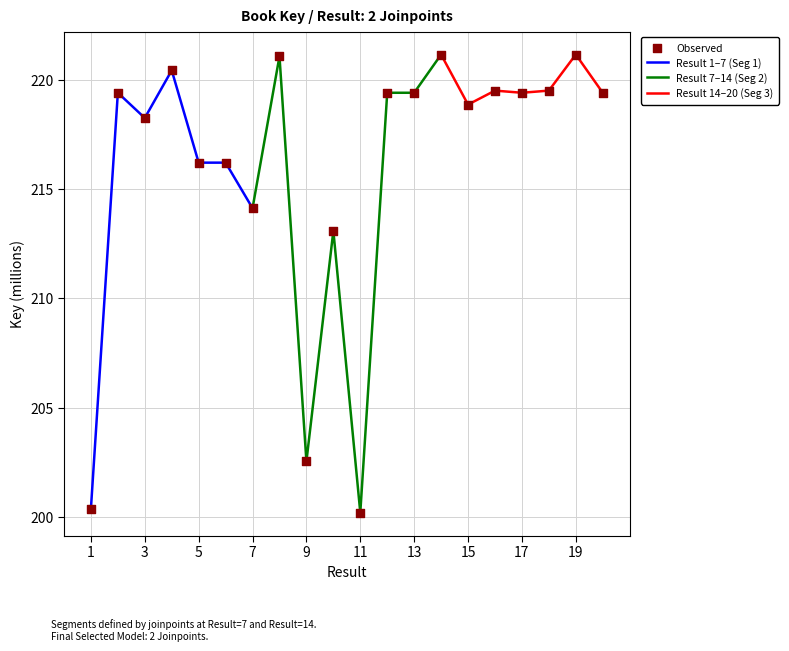

What is the change in value from 5 to 14?

+4.9